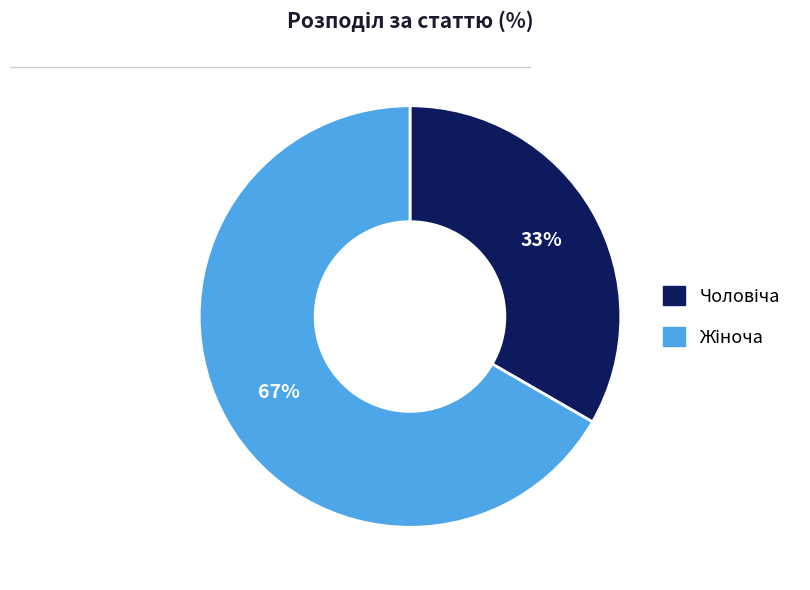

Does any single category account for the majority?

Yes